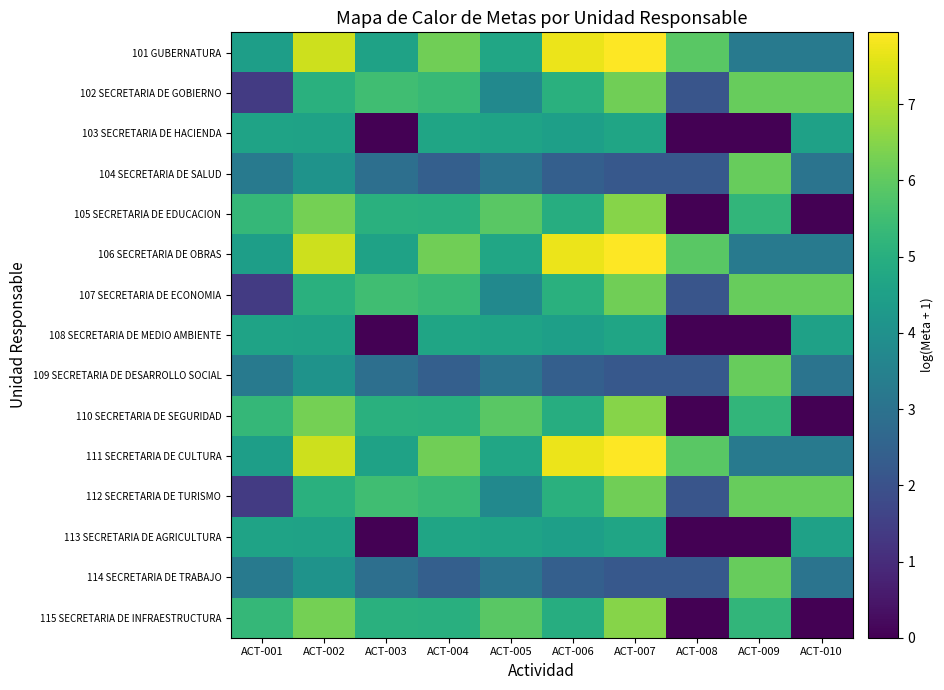

List the series in order of their peak value, lowest first.

103 SECRETARIA DE HACIENDA, 108 SECRETARIA DE MEDIO AMBIENTE, 113 SECRETARIA DE AGRICULTURA, 104 SECRETARIA DE SALUD, 109 SECRETARIA DE DESARROLLO SOCIAL, 114 SECRETARIA DE TRABAJO, 102 SECRETARIA DE GOBIERNO, 107 SECRETARIA DE ECONOMIA, 112 SECRETARIA DE TURISMO, 105 SECRETARIA DE EDUCACION, 110 SECRETARIA DE SEGURIDAD, 115 SECRETARIA DE INFRAESTRUCTURA, 101 GUBERNATURA, 106 SECRETARIA DE OBRAS, 111 SECRETARIA DE CULTURA